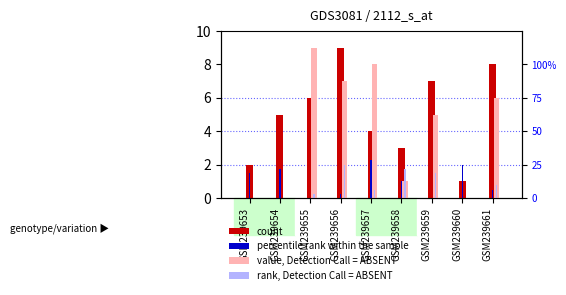

How many bars are there in total?

36